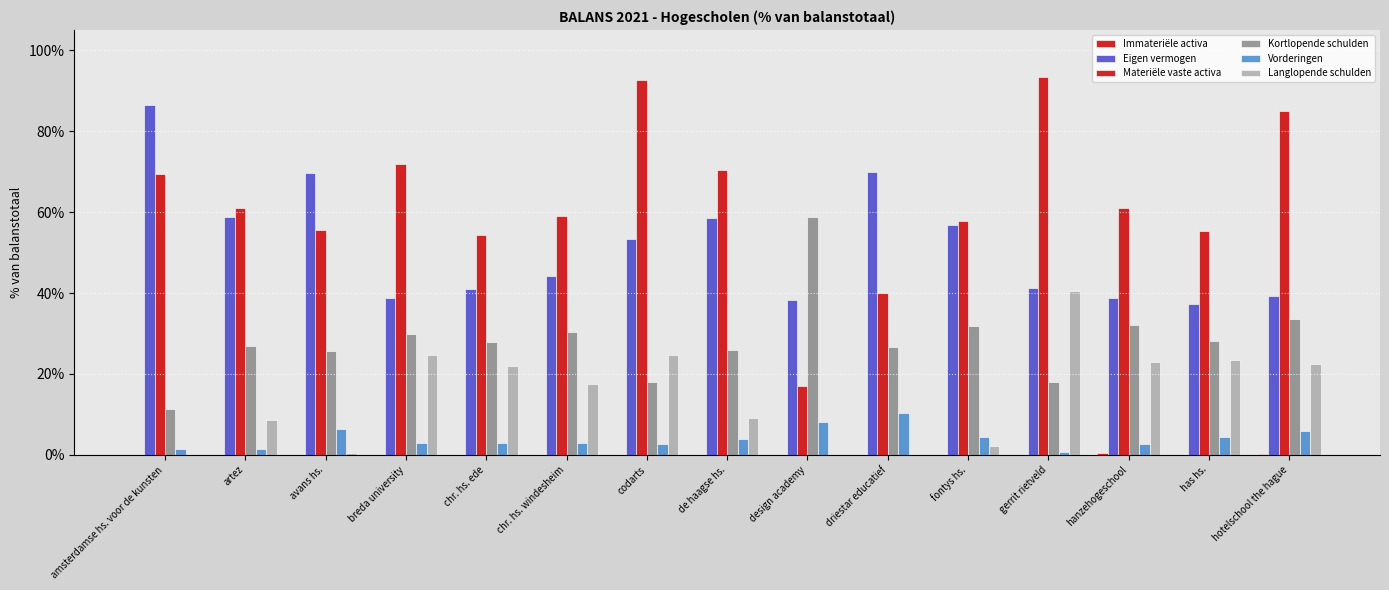

Rank the series at hotelschool the hague from highest to lowest value.

Materiële vaste activa, Eigen vermogen, Kortlopende schulden, Langlopende schulden, Vorderingen, Immateriële activa